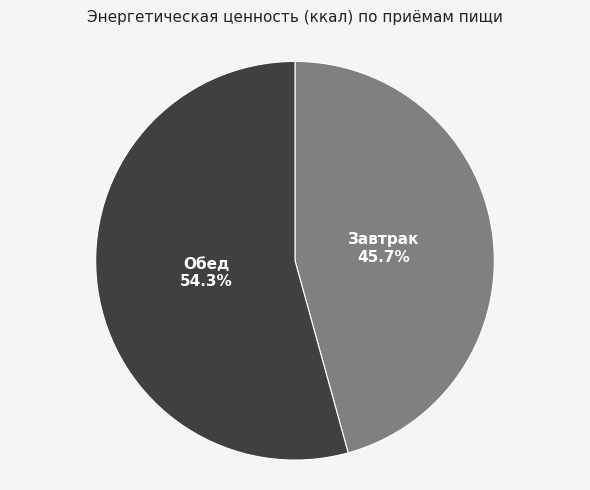

What is the majority slice?

Обед